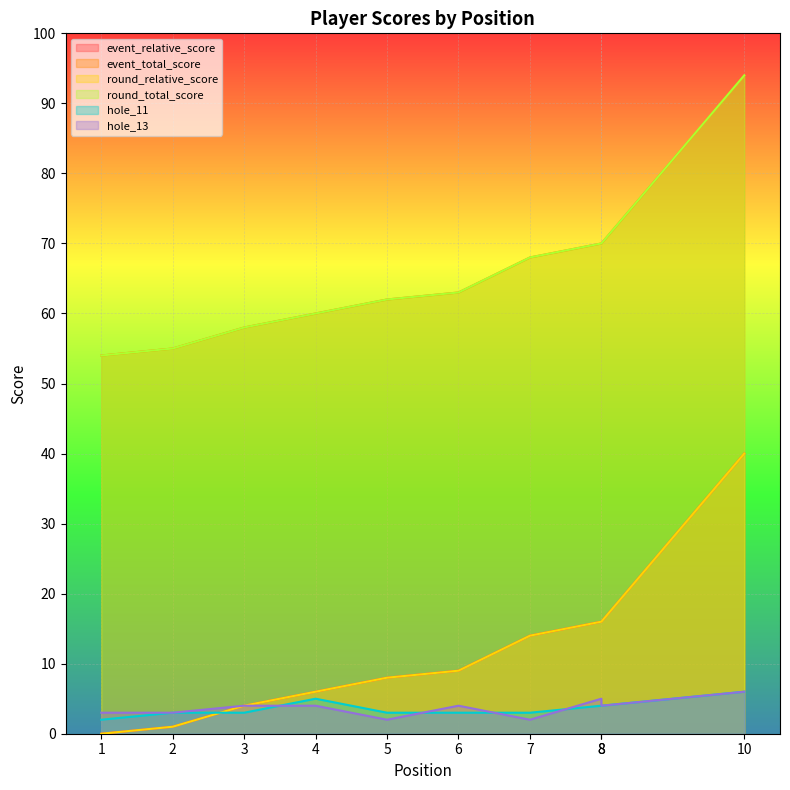

Reading left to right, extract all data points from this chart.

event_relative_score: 0	1	4	6	8	9	14	16	16	40
event_total_score: 54	55	58	60	62	63	68	70	70	94
round_relative_score: 0	1	4	6	8	9	14	16	16	40
round_total_score: 54	55	58	60	62	63	68	70	70	94
hole_11: 2	3	3	5	3	3	3	4	4	6
hole_13: 3	3	4	4	2	4	2	5	4	6